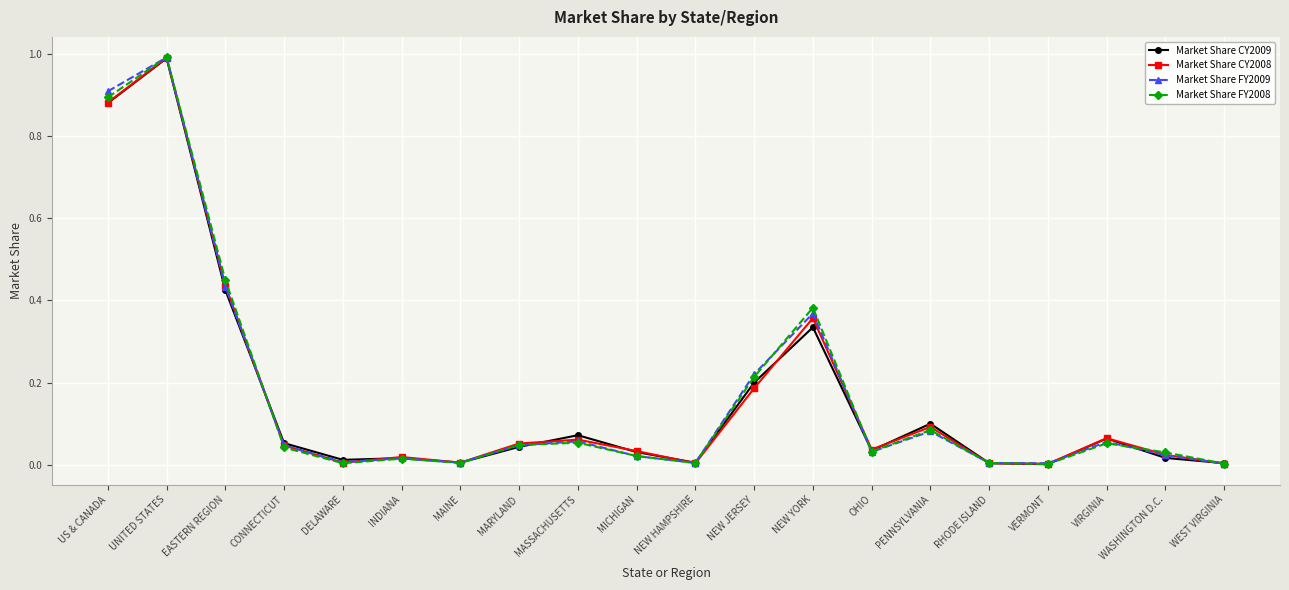

True or false: Market Share FY2009 has a value of 0.0 at WEST VIRGINIA.

True